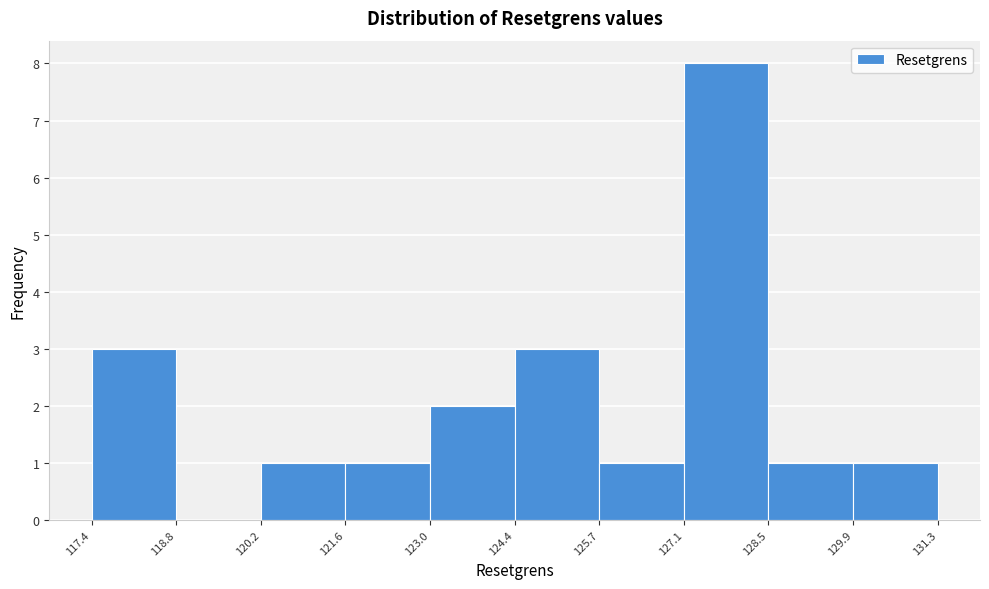

Reading left to right, list every bar in this chart as the range it spans on the x-axis followed by its height. The values are not printed on the chart, so give them approximately, as read against the axis.

117.4 to 118.8: 3
118.8 to 120.2: 0
120.2 to 121.6: 1
121.6 to 123.0: 1
123.0 to 124.4: 2
124.4 to 125.7: 3
125.7 to 127.1: 1
127.1 to 128.5: 8
128.5 to 129.9: 1
129.9 to 131.3: 1